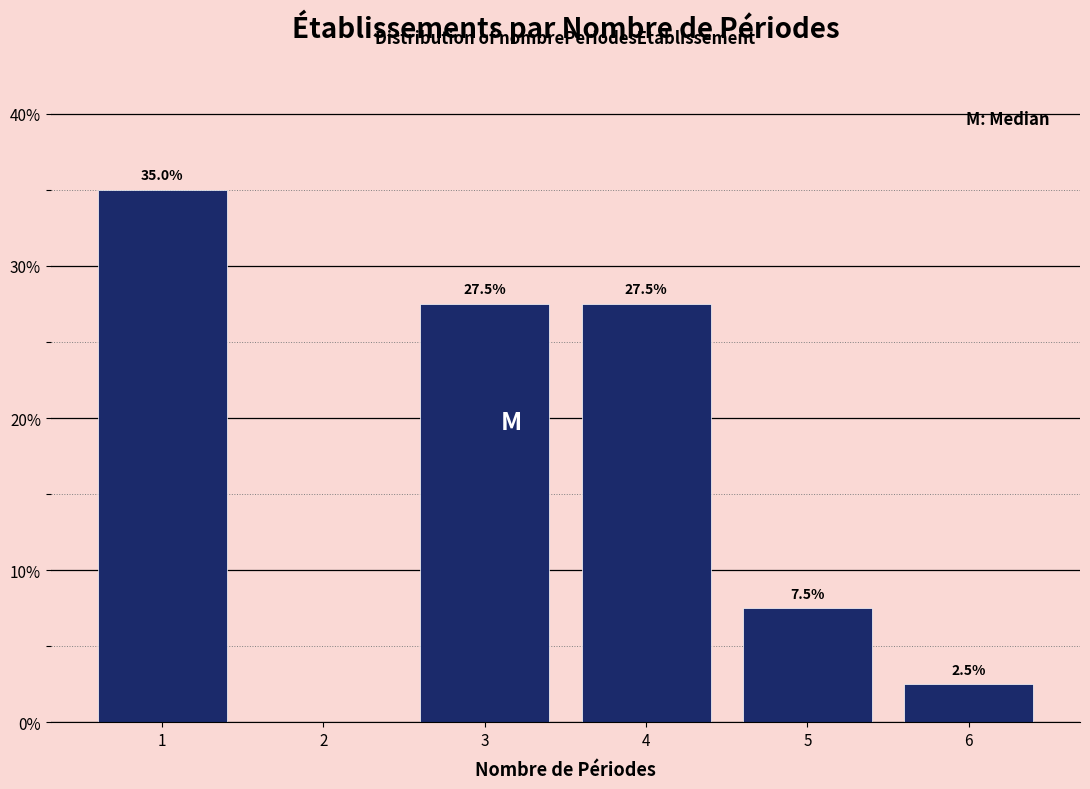

Reading right to left, what are all the values shown in this chart?

6=2.5	5=7.5	4=27.5	3=27.5	1=35.0